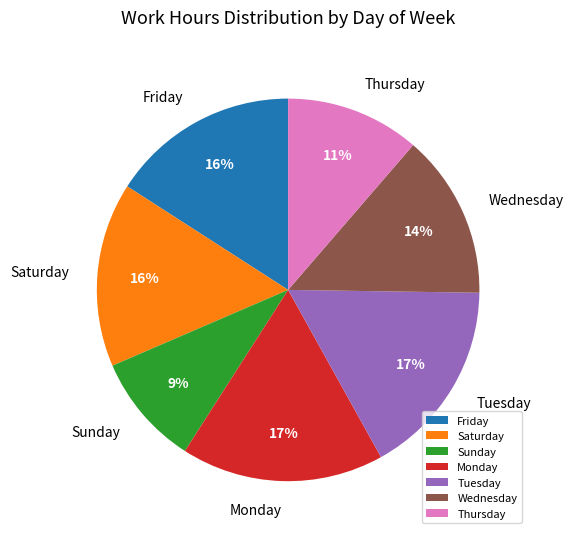

Which category has the smallest portion of the pie?

Sunday